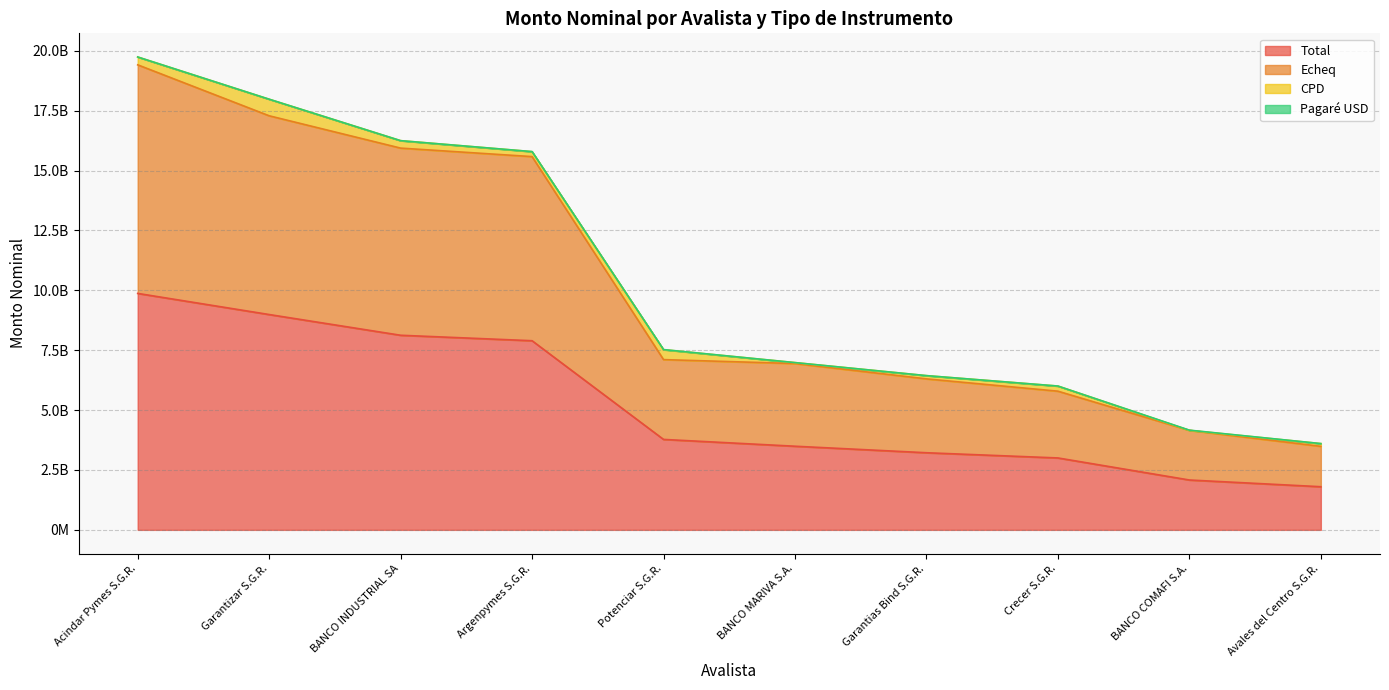

True or false: Total has a value of 8124835498.2 at BANCO INDUSTRIAL SA.

True